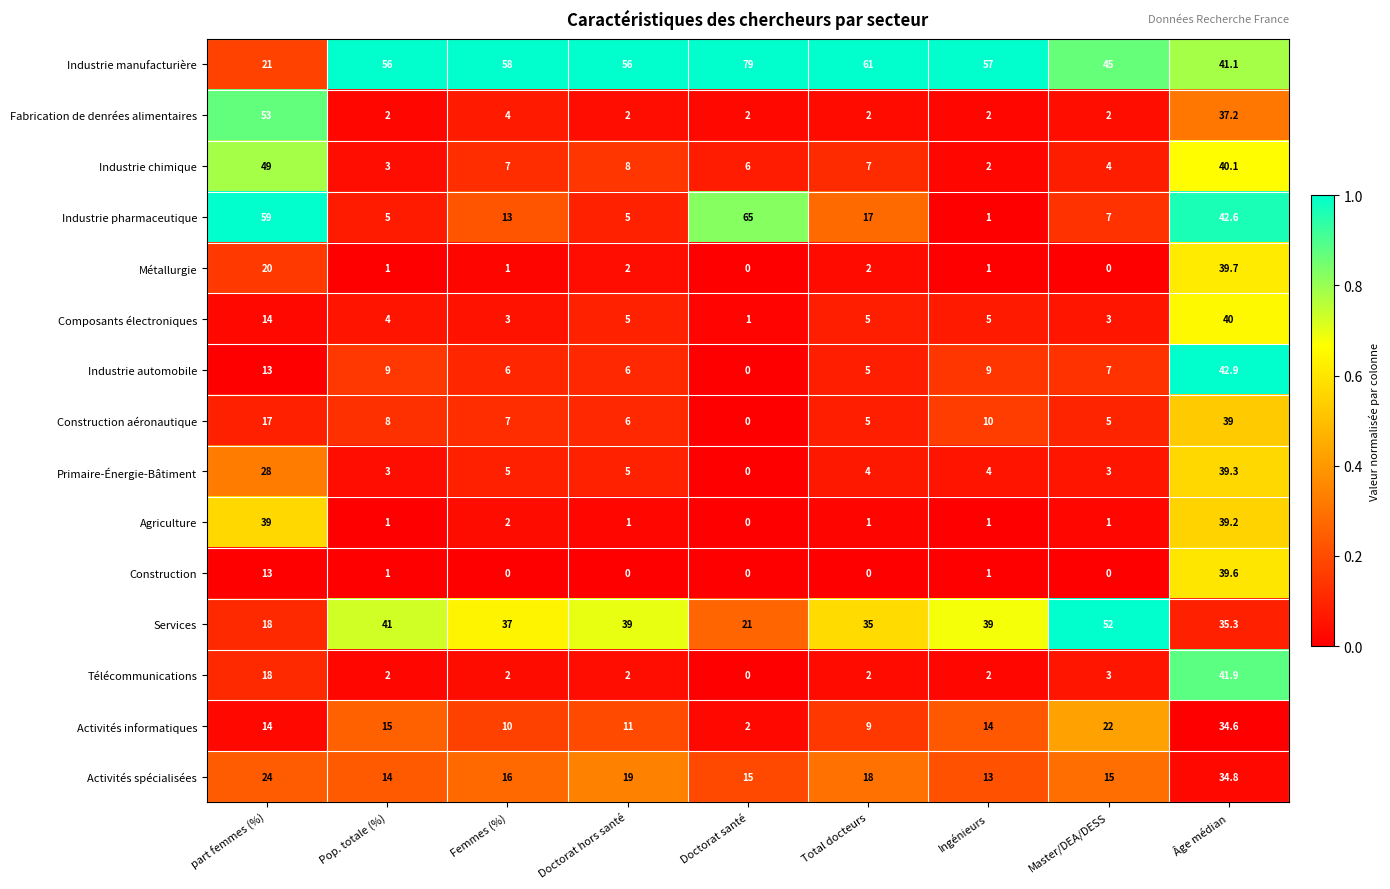

Rank the series by their maximum value, from highest to lowest.

Industrie manufacturière, Industrie pharmaceutique, Fabrication de denrées alimentaires, Services, Industrie chimique, Industrie automobile, Télécommunications, Composants électroniques, Métallurgie, Construction, Primaire-Énergie-Bâtiment, Agriculture, Construction aéronautique, Activités spécialisées, Activités informatiques